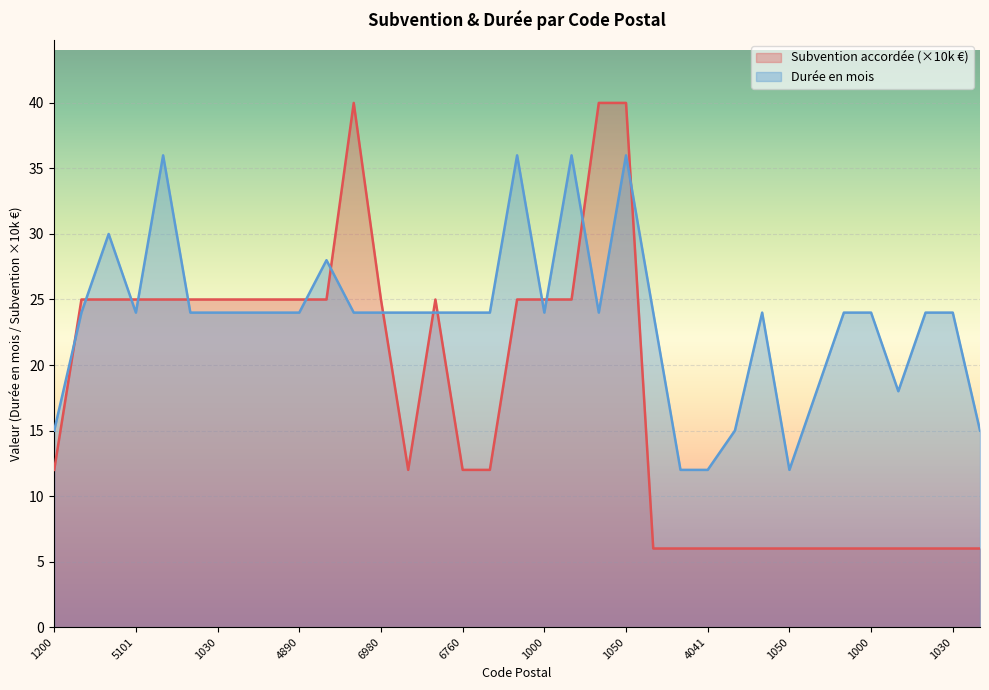

Does the chart display data point markers on the line(s)?

No